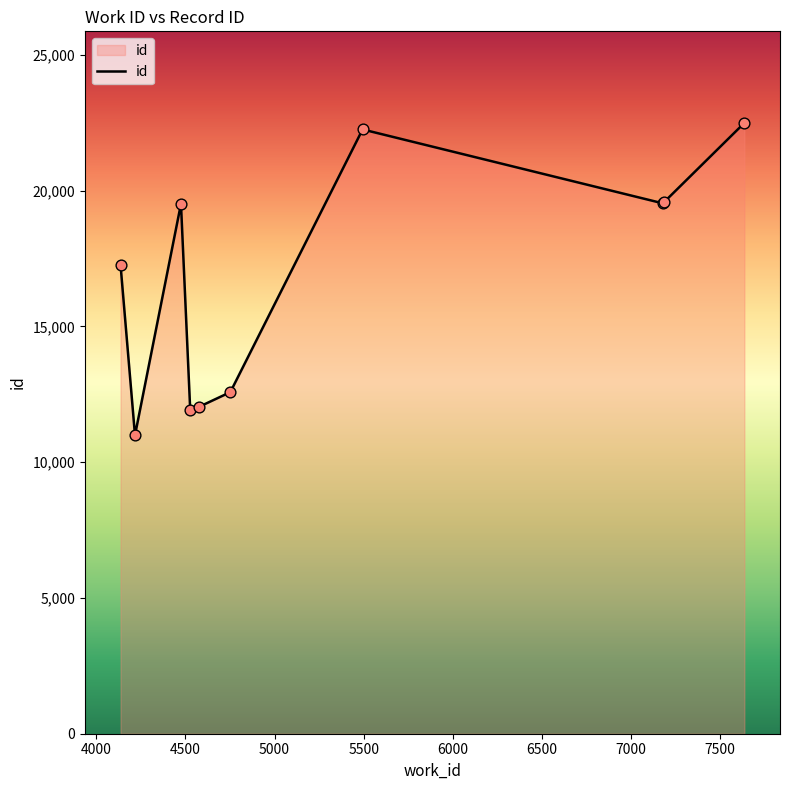

What is the maximum value shown in the chart?

22492